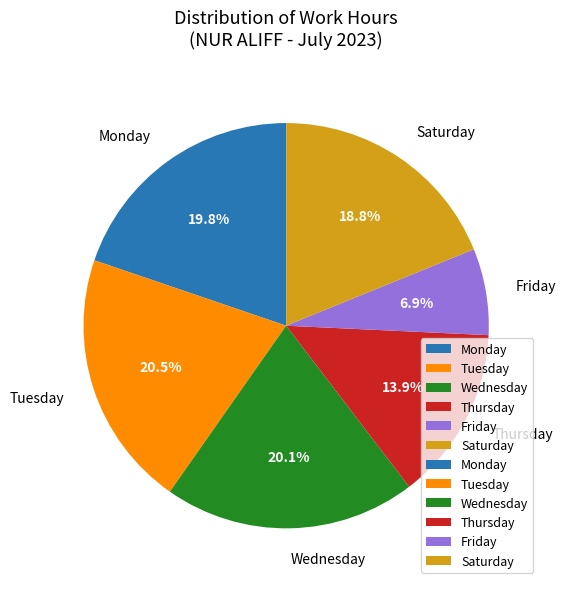

What portion of the pie excludes Saturday?

81.2%